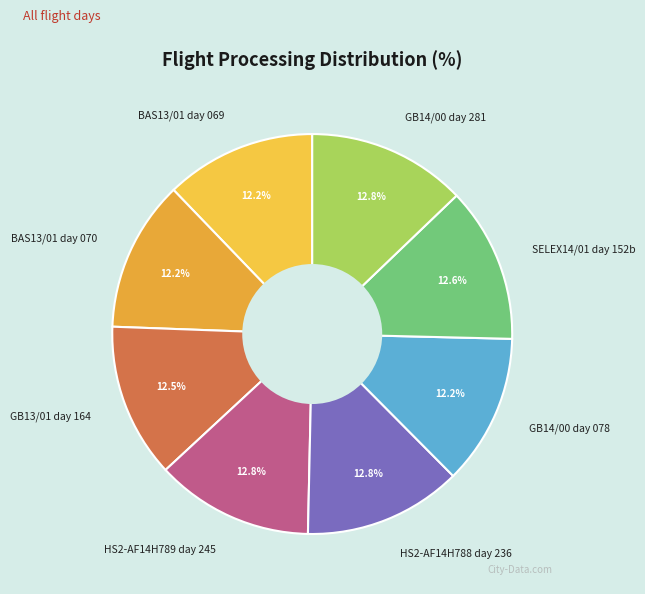

What is the ratio of the value at BAS13/01 day 069 to the value at GB14/00 day 078?

1.0